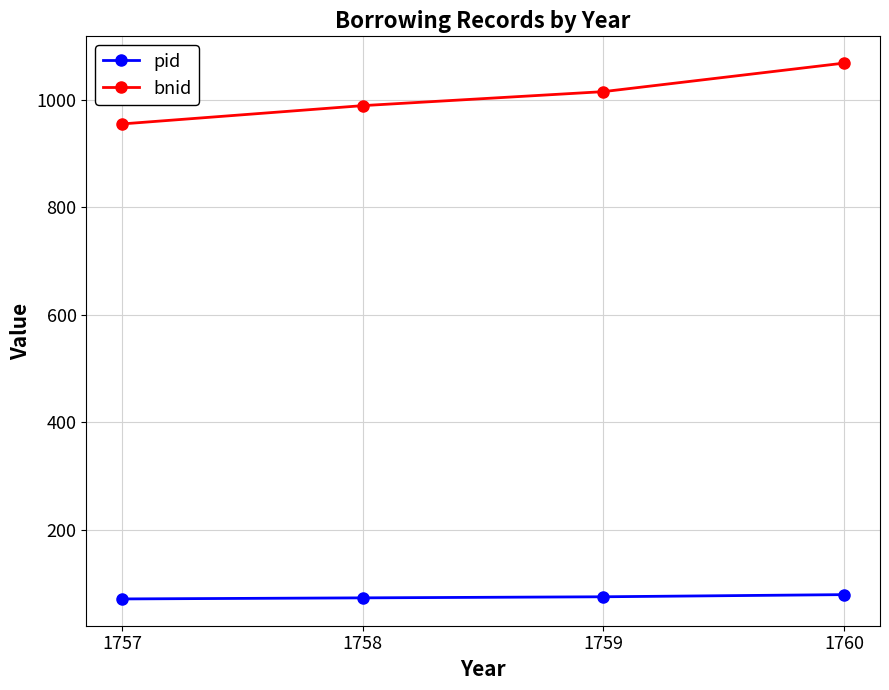

Is this an area chart (filled region under the line)?

No